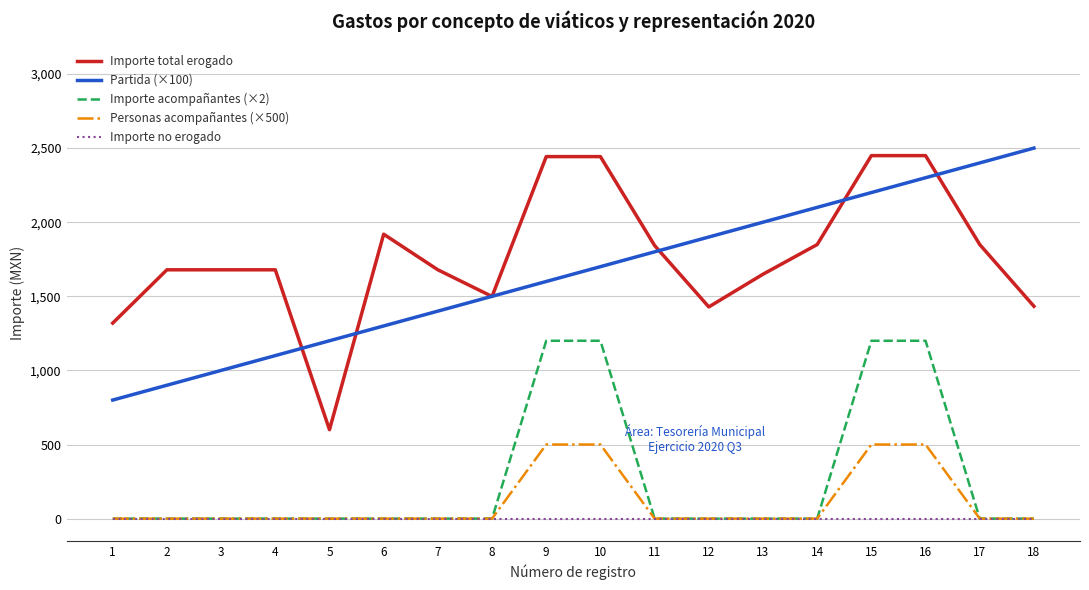

Is the value of Importe total erogado at 6 greater than the value of Importe no erogado at 8?

Yes